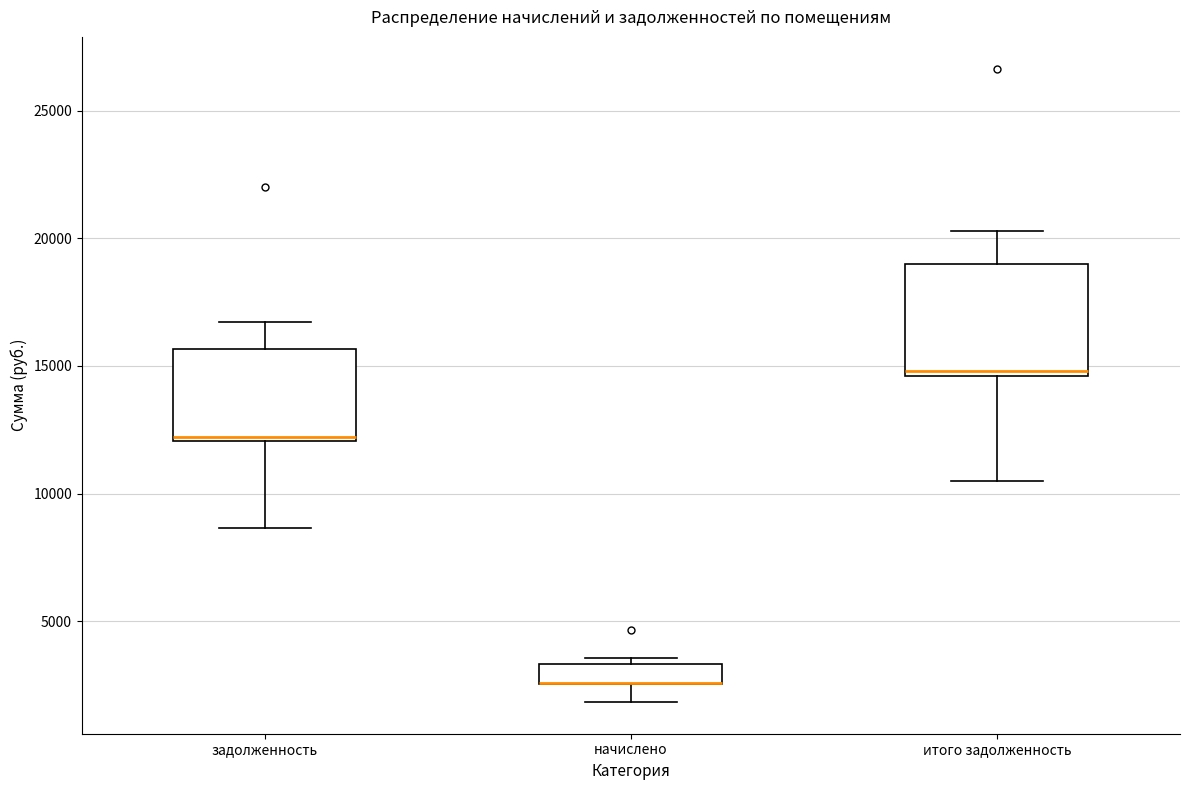

Reading left to right, read every box against the y-axis: the position of its median line, the range the box covers, and the ends of its whiskers. The values are not printed on the chart, so give them approximately, as read against the axis.

задолженность: median 12000 (just above the box's lower edge), box 12000 to 15500, whiskers 8500 to 16500
начислено: median 2500 (drawn on the box's lower edge), box 2500 to 3500, whiskers 2000 to 3500 (just above the box's upper edge)
итого задолженность: median 15000, box 14500 to 19000, whiskers 10500 to 20500